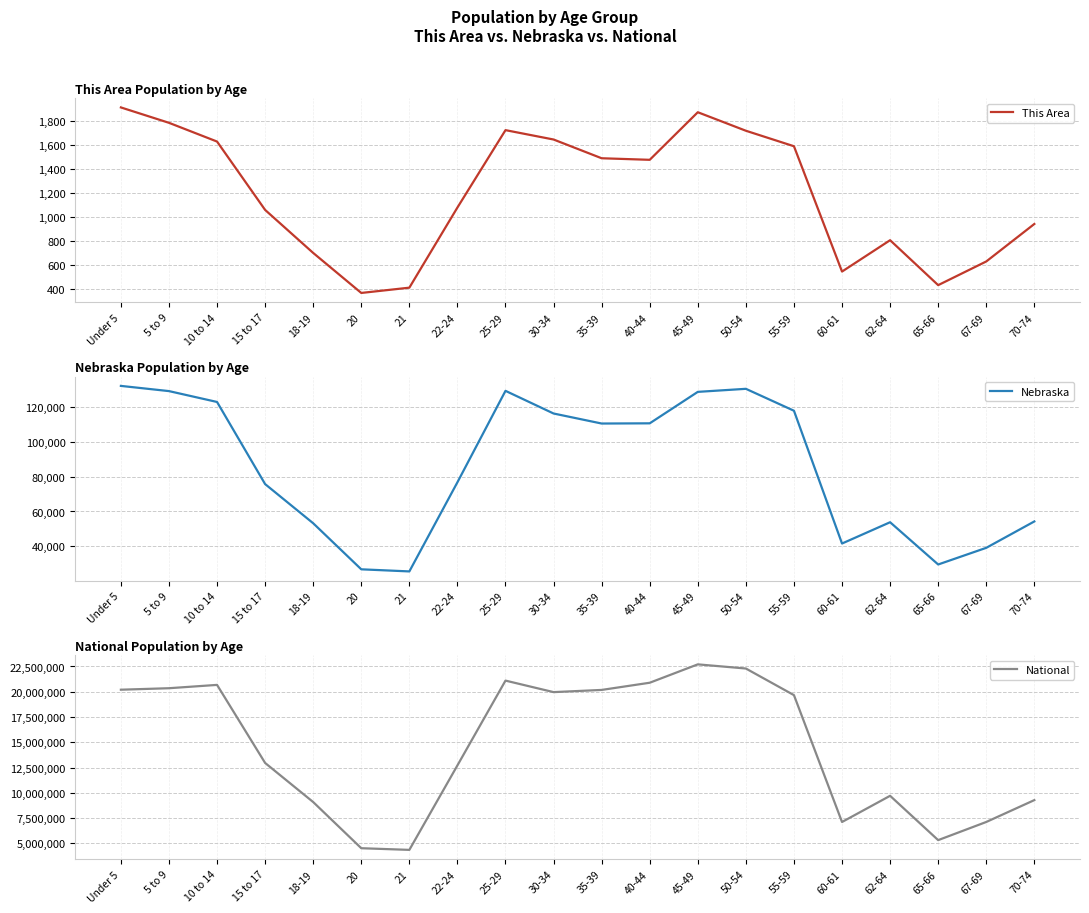

Does the chart display data point markers on the line(s)?

No